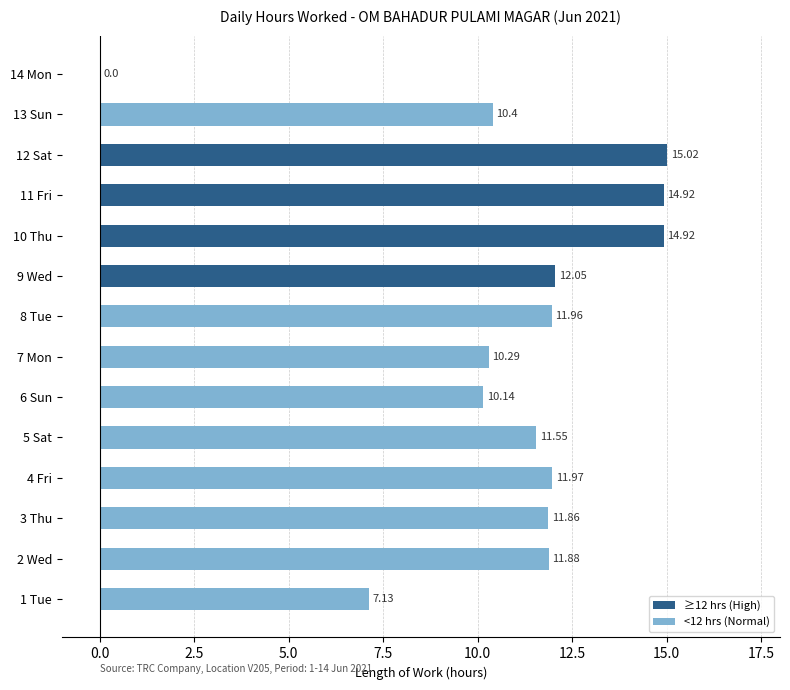

Does the chart contain stacked bars?

No